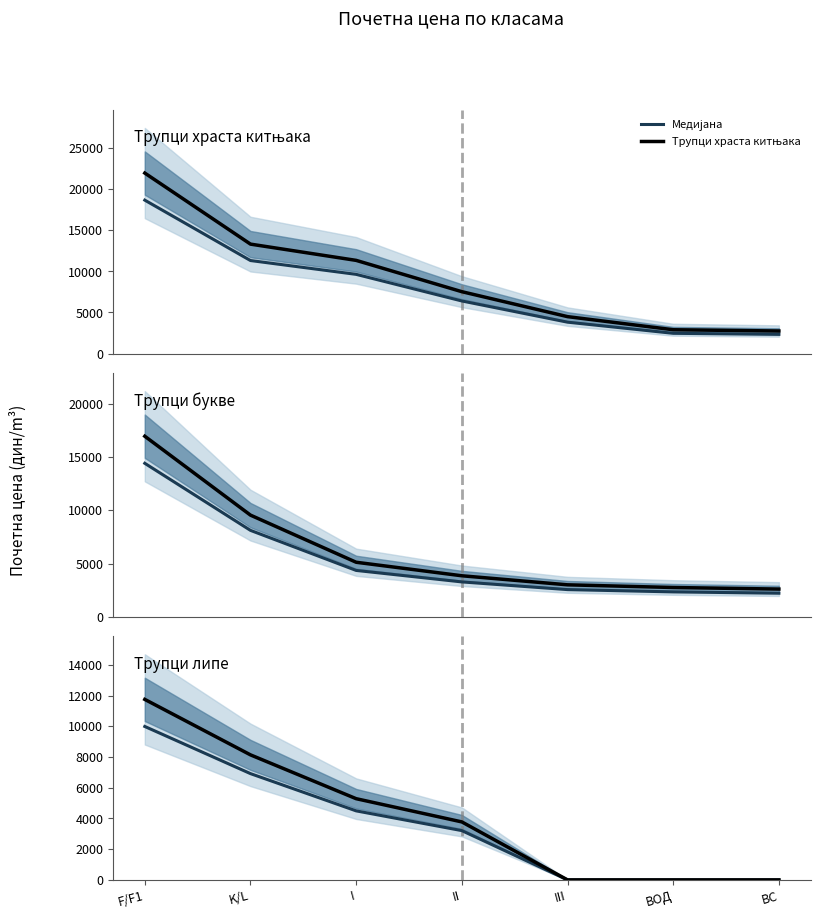

Reading right to left, what are all the values shown in this chart?

Медијана: 0.0	0.0	0.0	3210.2	4495.8	6922.1	9992.8
Трупци храста китњака: 2747.2	2900.0	4495.3	7531.3	11341.9	13321.0	21967.9
Трупци букве: 2600.0	2747.2	3000.0	3850.0	5120.5	9550.8	16966.6
Трупци липе: 0.0	0.0	0.0	3776.7	5289.2	8143.7	11756.2